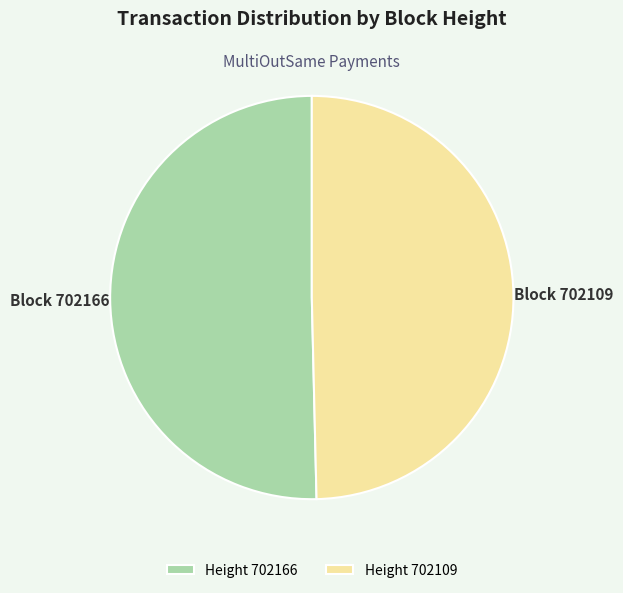

Do Height 702166 and Height 702109 together represent more than half of the pie?

Yes